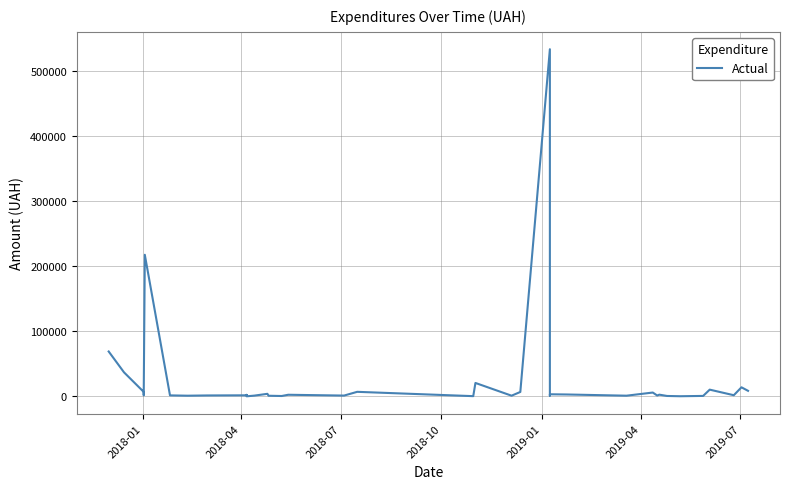

How many interior local peaks (higher than both neighbors) does the data have?

12